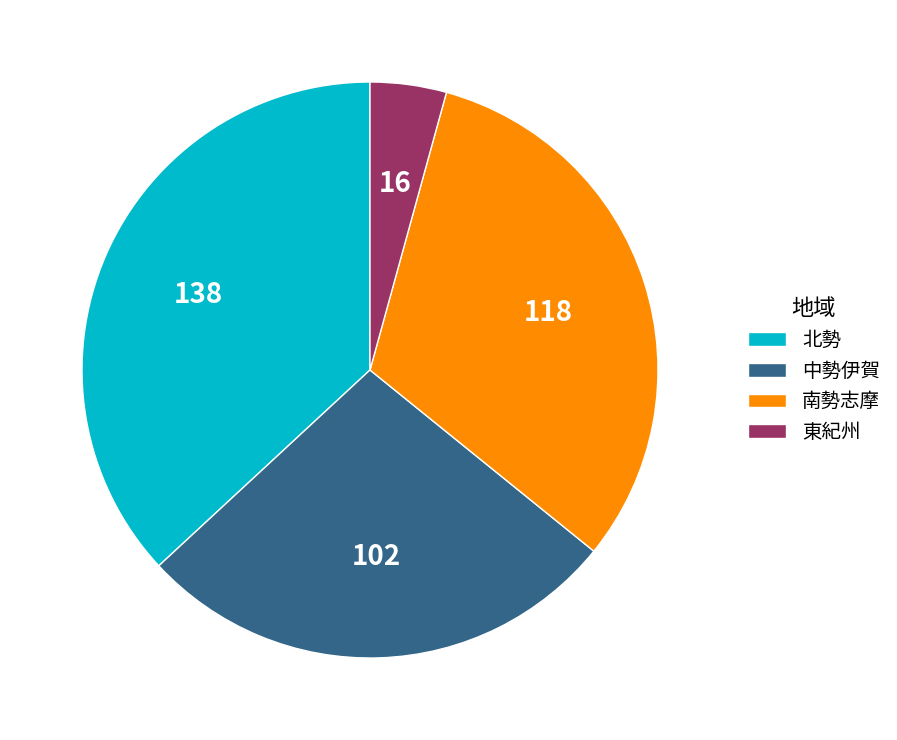

The 北勢 slice represents 37% of the pie. True or false?

True